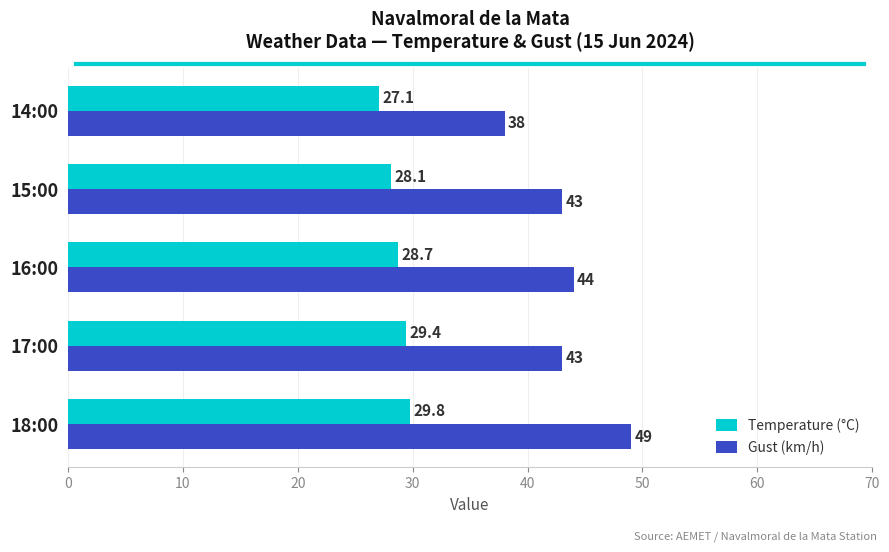

List the series in order of their peak value, highest first.

Gust (km/h), Temperature (°C)